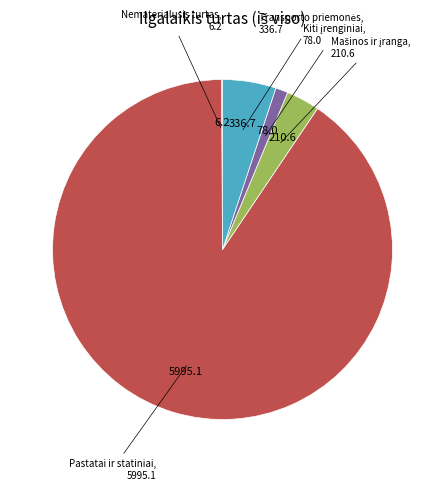

Is there any slice that represents more than half of the pie?

Yes